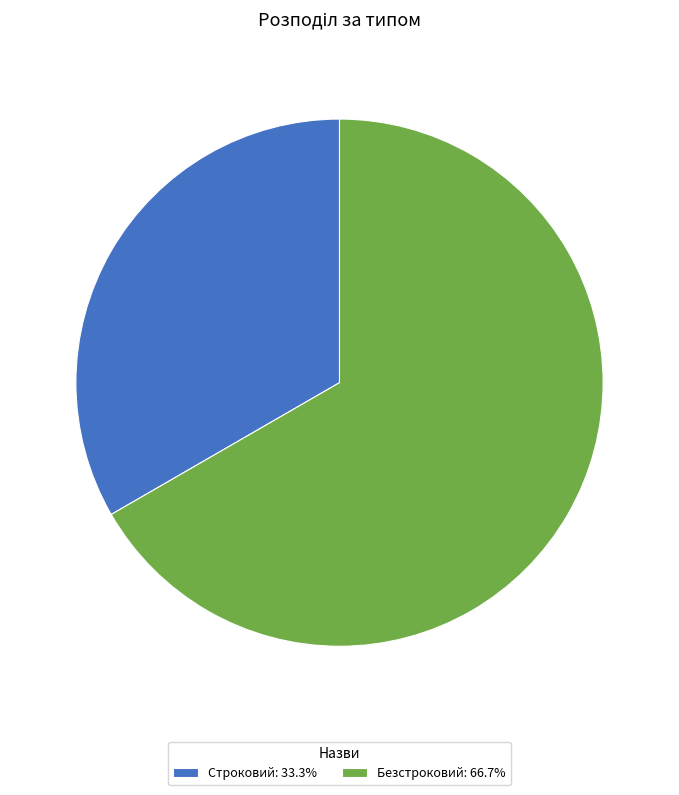

Does any single category account for the majority?

Yes